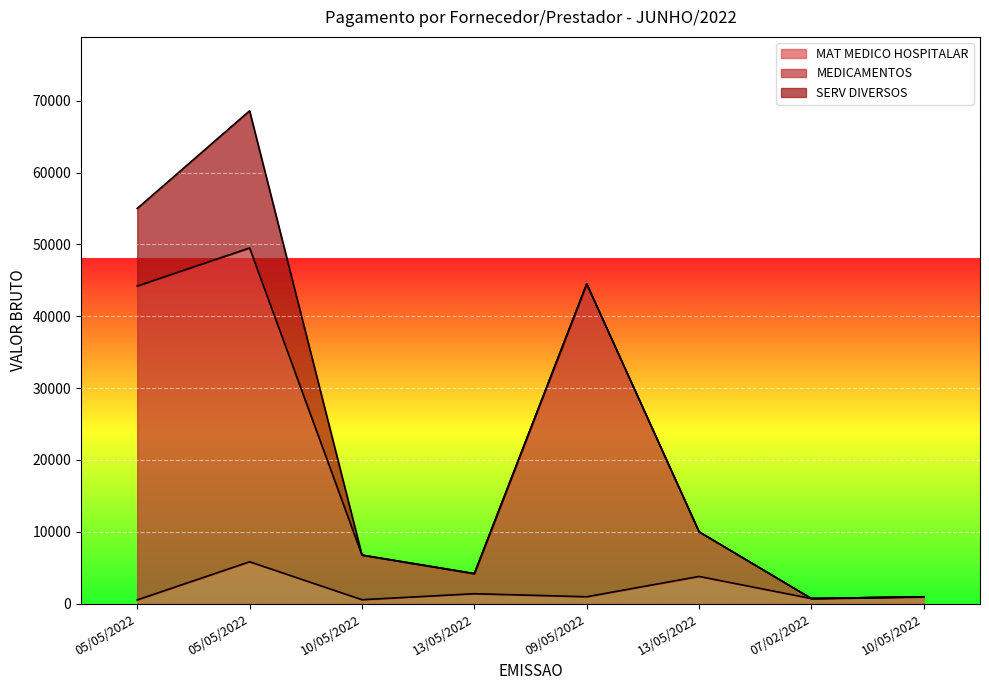

In MEDICAMENTOS, how many points are lower than both neighbors (excluding endpoints)?

2